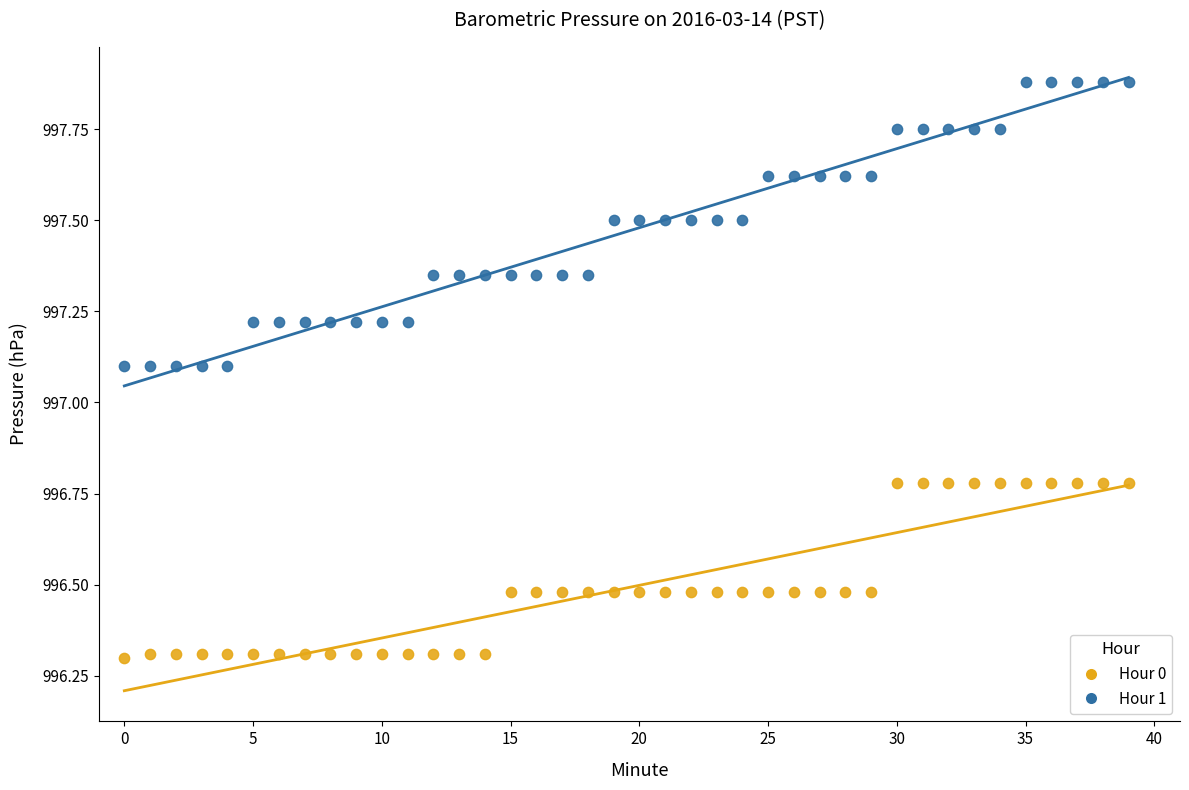

Which series has the largest Y range (max minus min)?

Hour 1